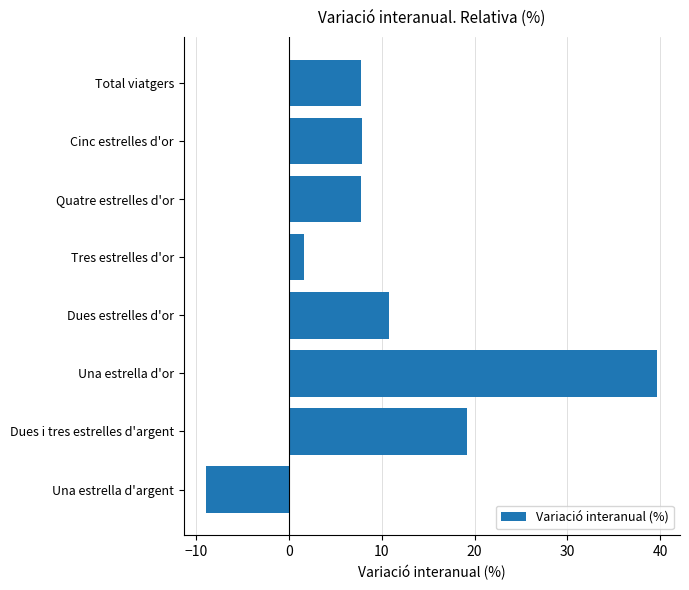

Between Dues i tres estrelles d'argent and Una estrella d'argent, which is larger?

Dues i tres estrelles d'argent